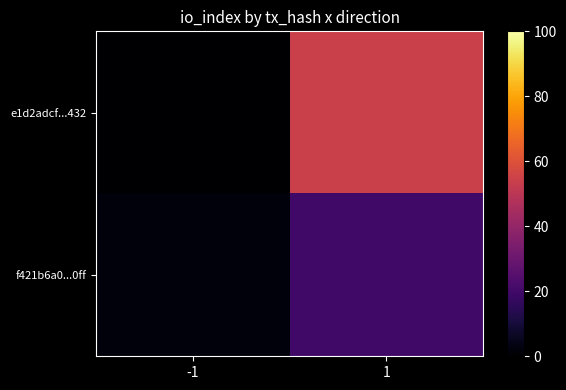

Rank the series at -1 from highest to lowest value.

f421b6a0...0ff, e1d2adcf...432